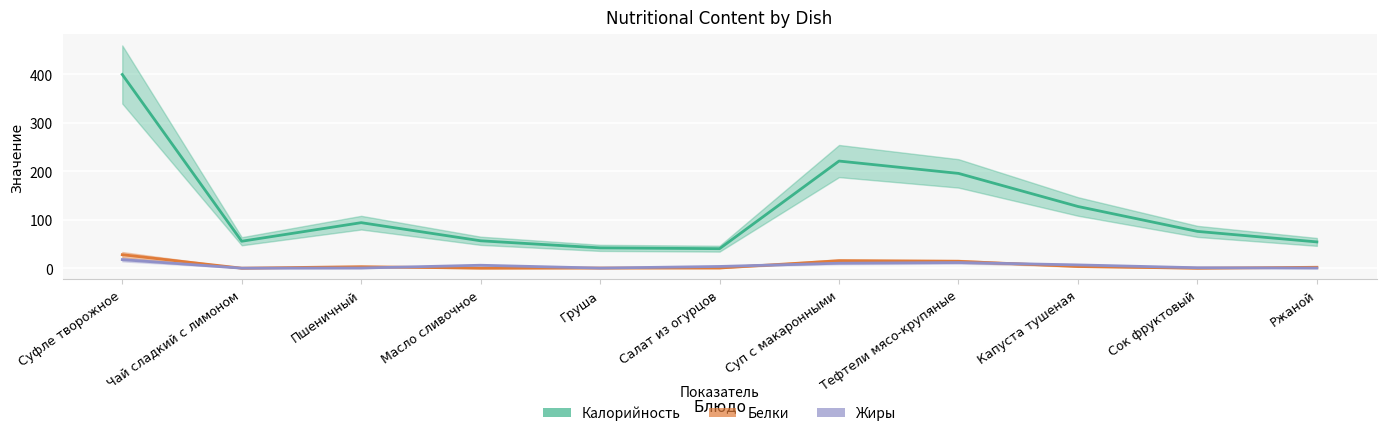

Between Чай сладкий с лимоном and Сок фруктовый, which series saw the biggest shift?

Калорийность